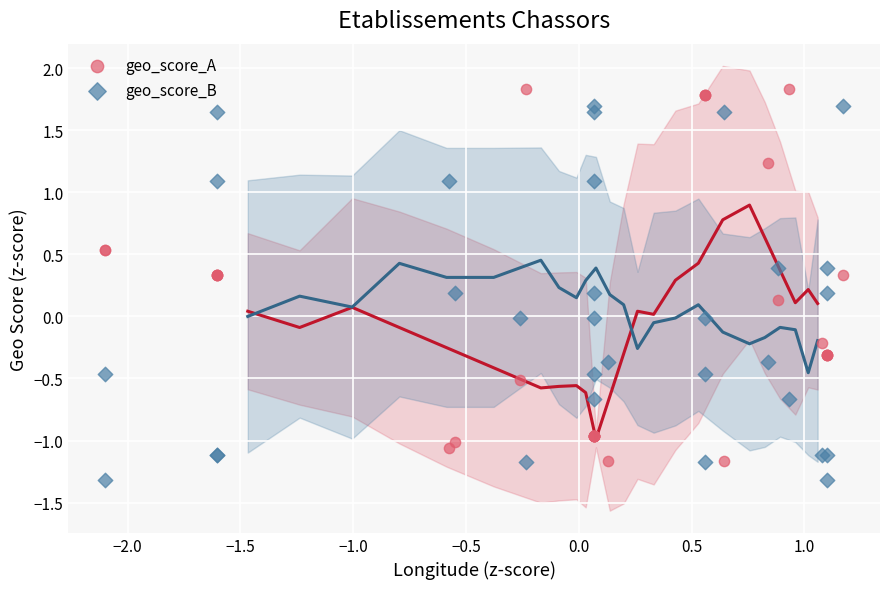

Which series reaches the minimum Y coordinate?

geo_score_B